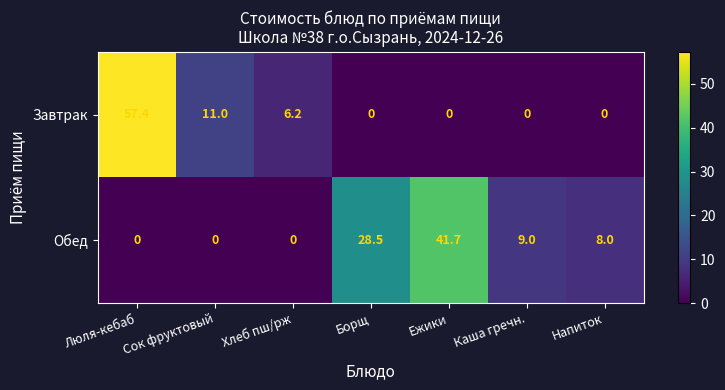

Read the Обед value at Напиток.

8.0